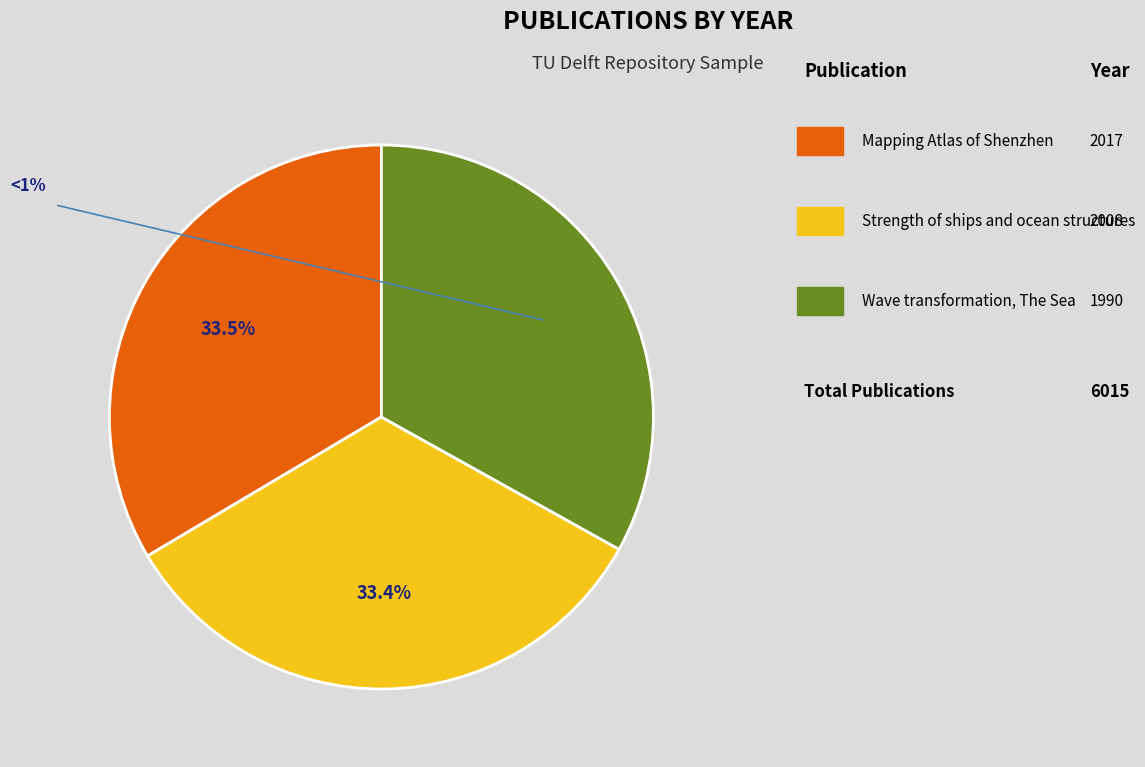

How many slices are in this pie chart?

3